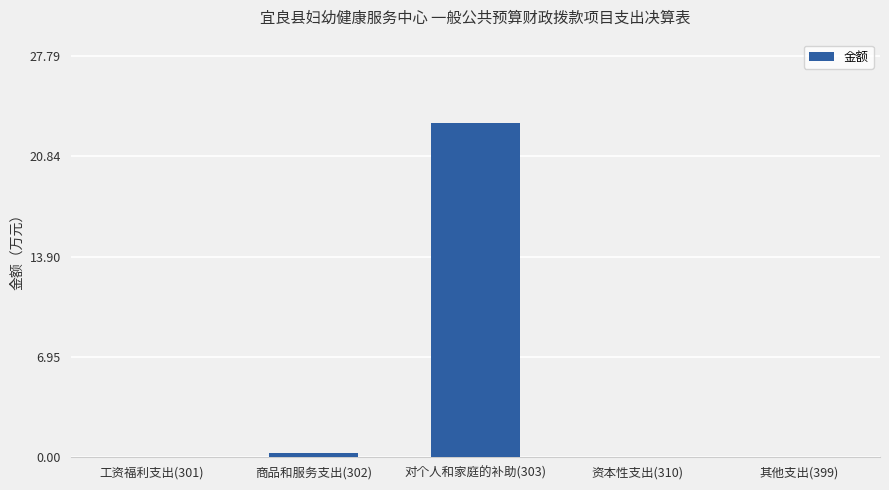

The value at 对个人和家庭的补助(303) is 33.6. True or false?

False